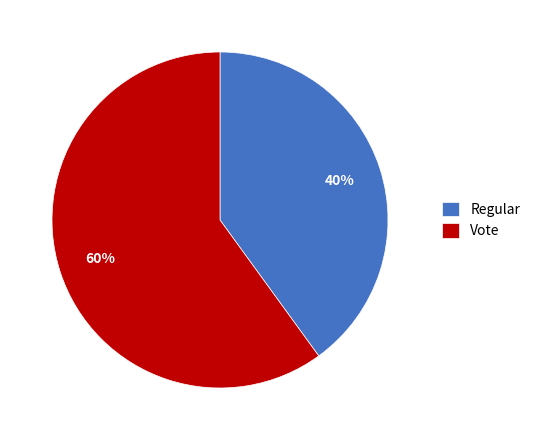

True or false: Regular accounts for 49% of the total.

False